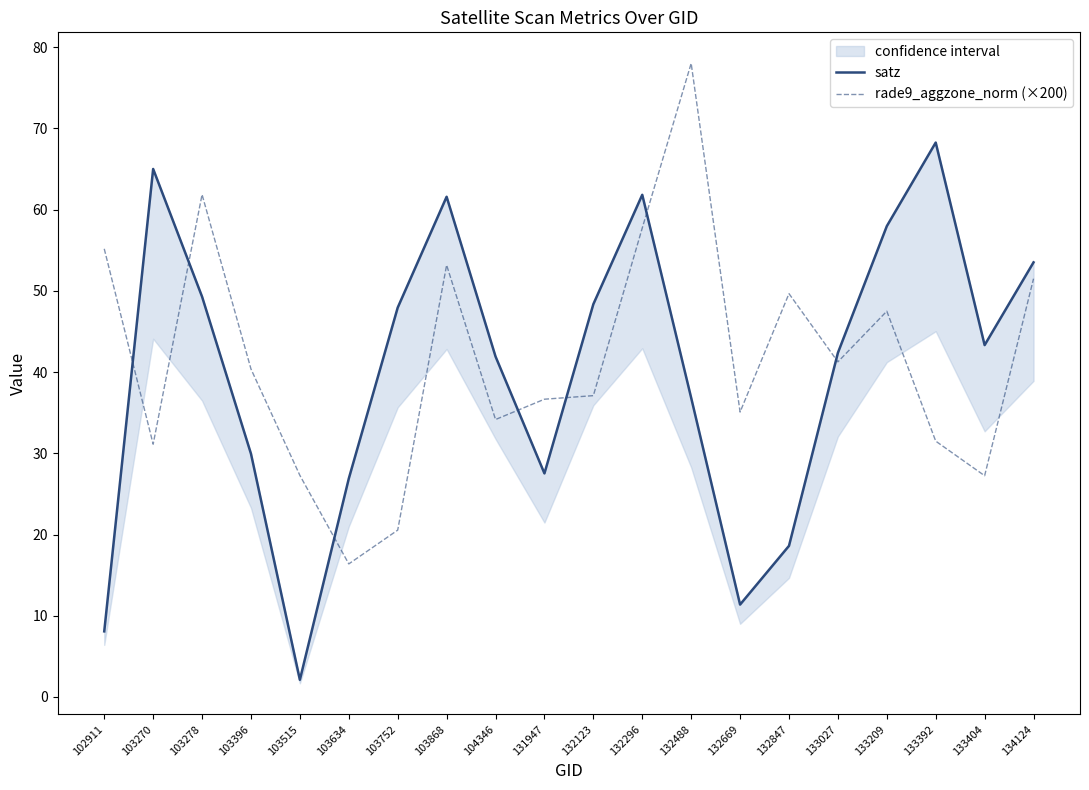

What is the average value of the rade9_aggzone_norm (×200) series?

41.7